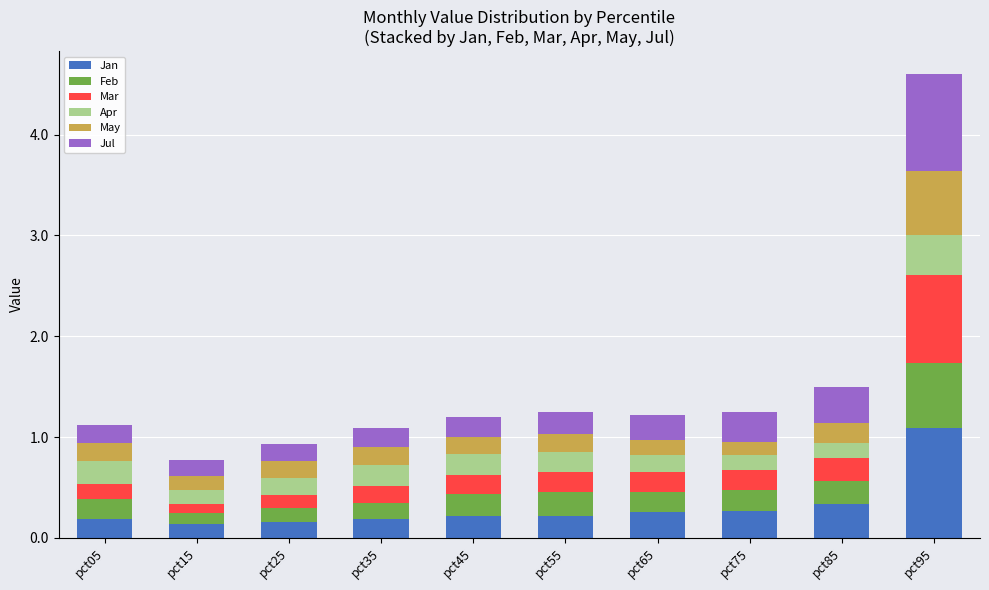

The value of Jan at pct05 is 0.2. True or false?

True